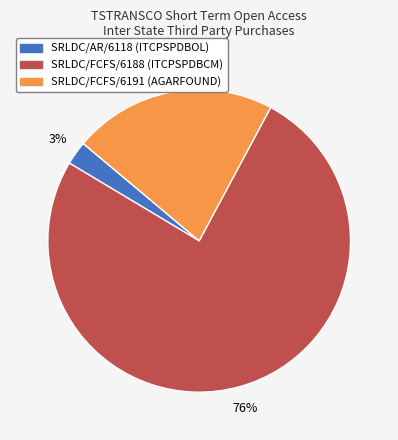

To the nearest percent, what percentage of the pie is SRLDC/AR/6118?

3%